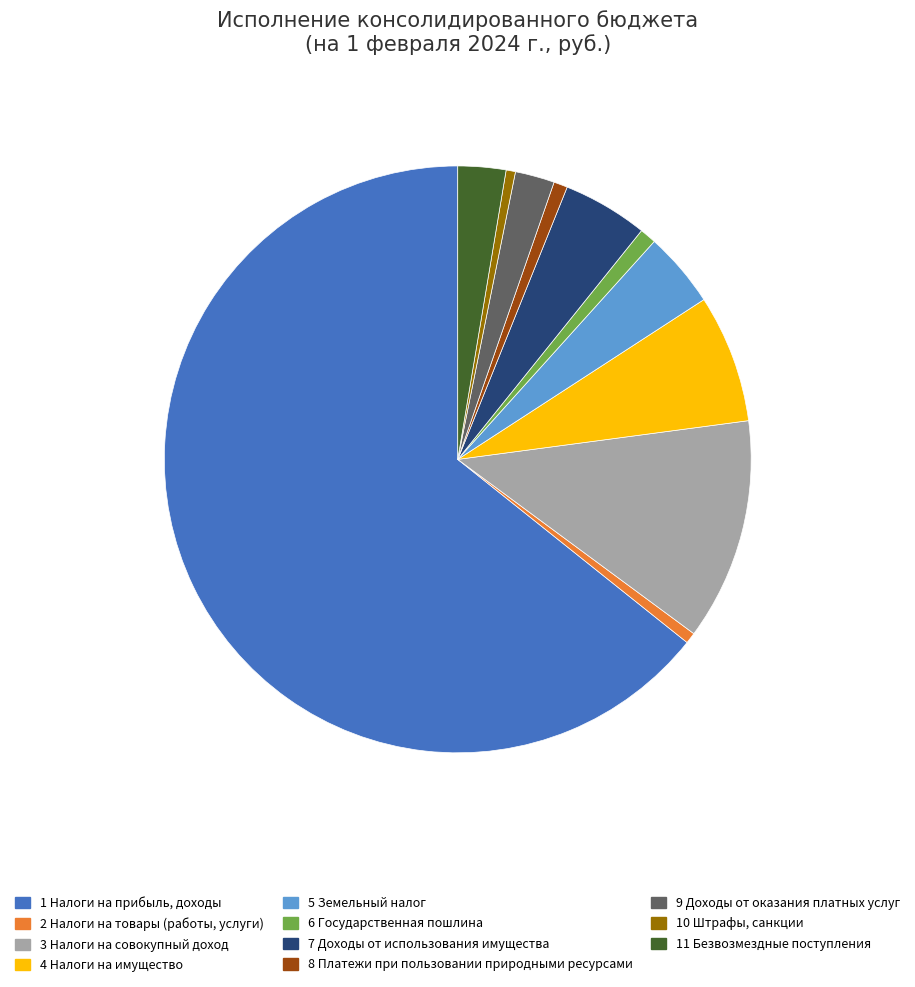

How many slices are in this pie chart?

11